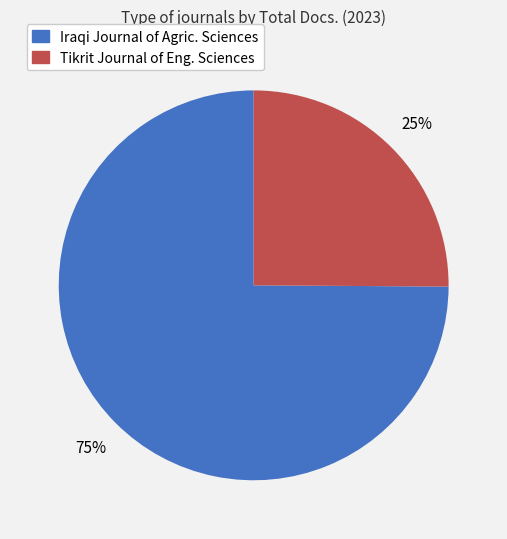

Is there a majority slice in this chart?

Yes